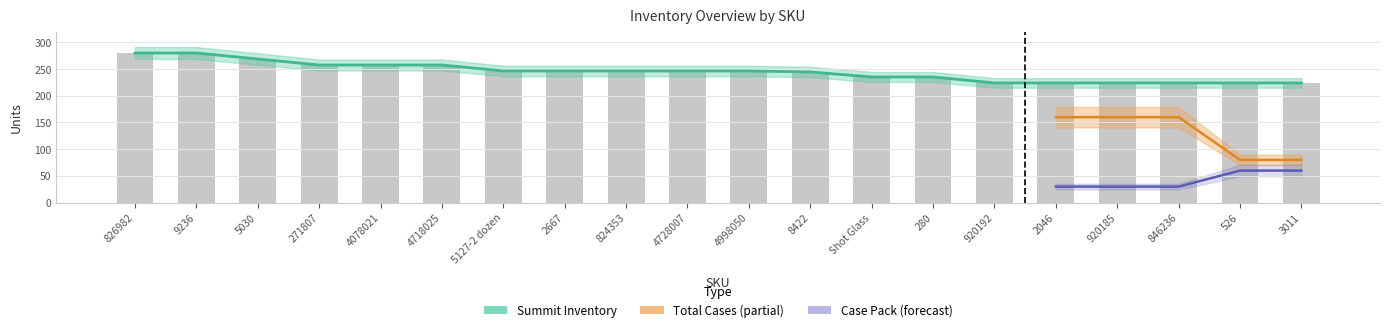

What is the difference between the Summit Inventory values at 280 and 271807?

24